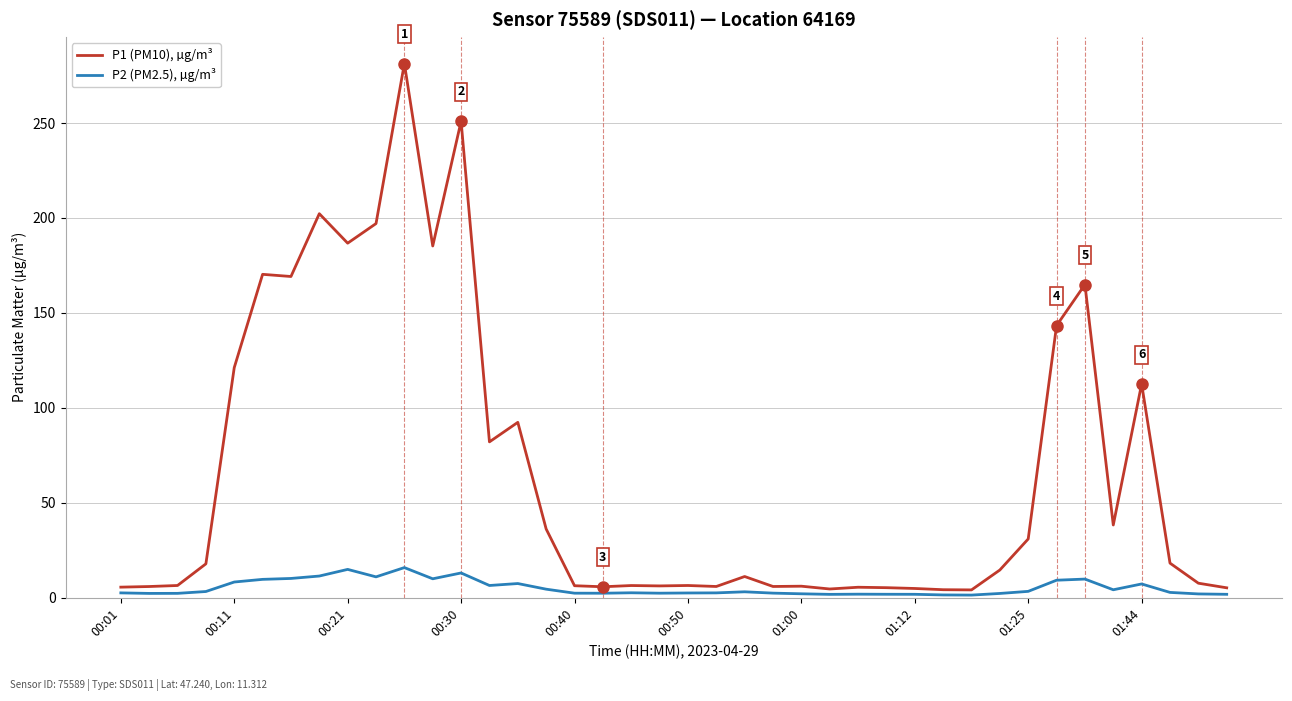

Which series has the largest total across all categories?

P1 (PM10), µg/m³